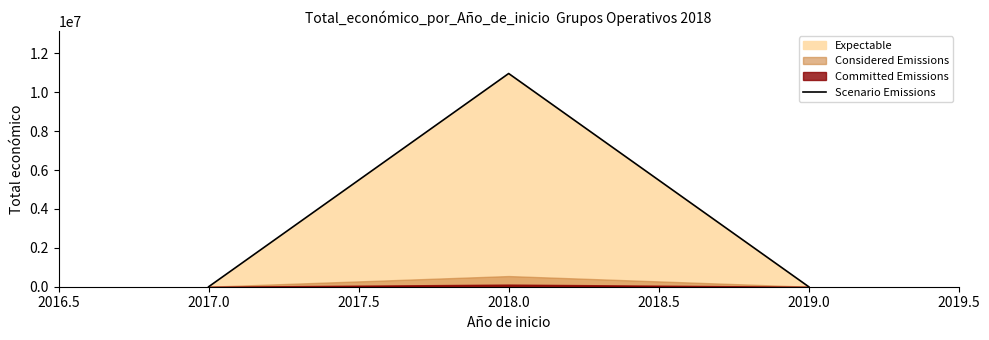

How many values are above zero?

1